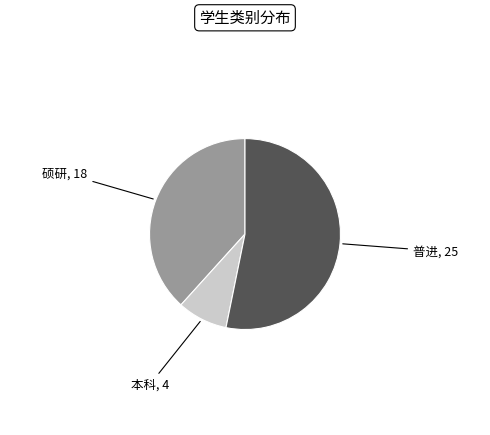

Is there a majority slice in this chart?

Yes